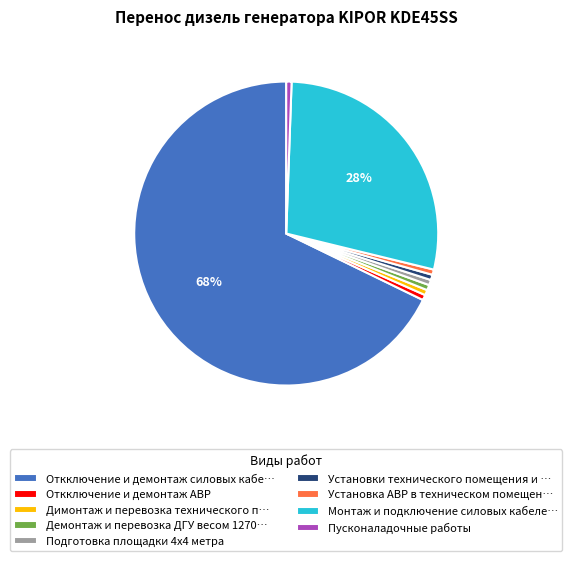

True or false: Пусконаладочные работы accounts for 1% of the total.

True